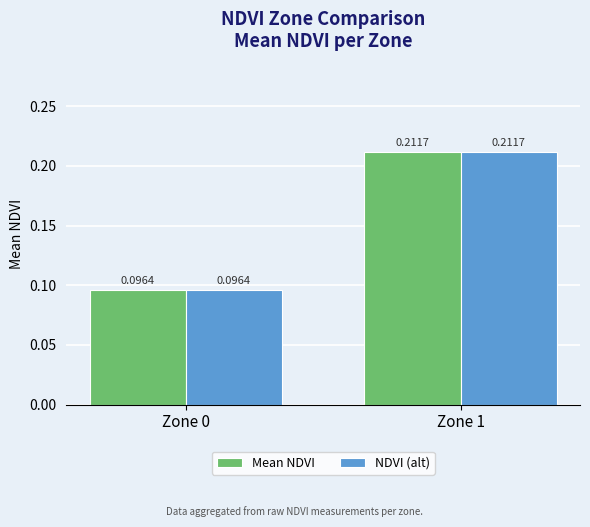

List the labels in order of NDVI (alt) value, smallest first.

Zone 0, Zone 1